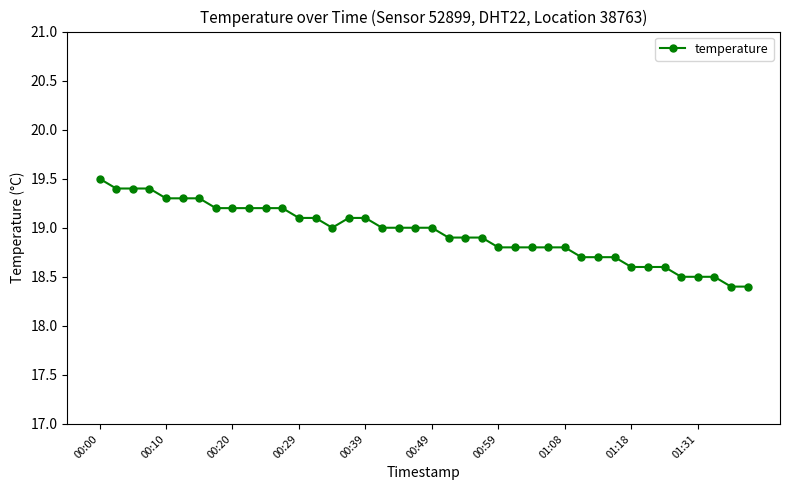

What is the value of the 17th point from the left?

19.1